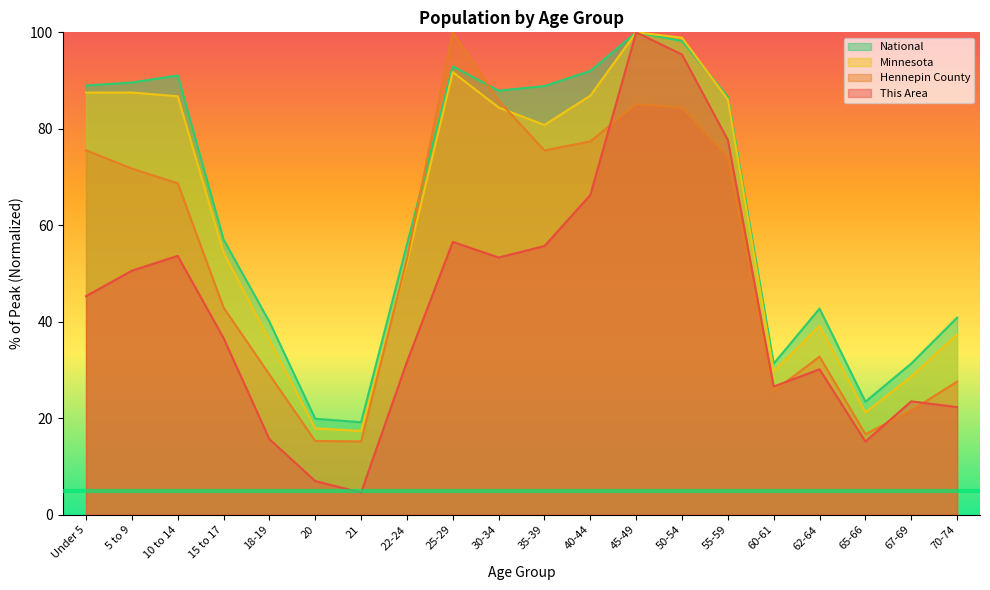

What is the greatest value displayed?

100.0